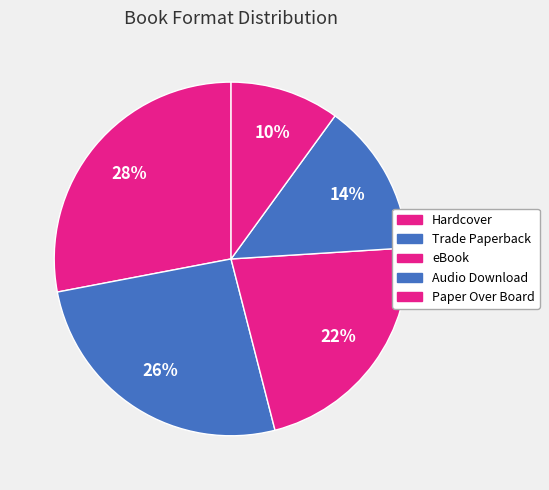

How many slices are in this pie chart?

5